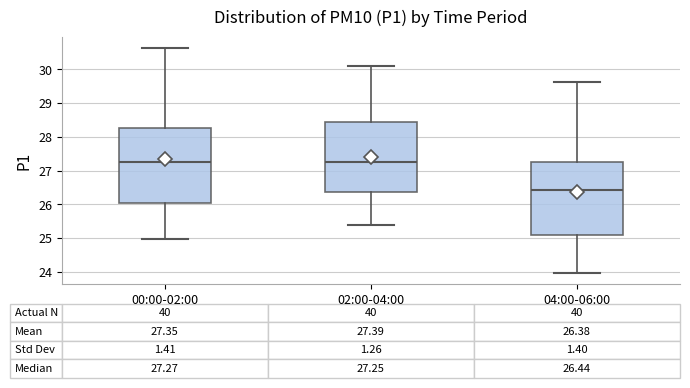

Which box's median line is the lowest?

04:00-06:00